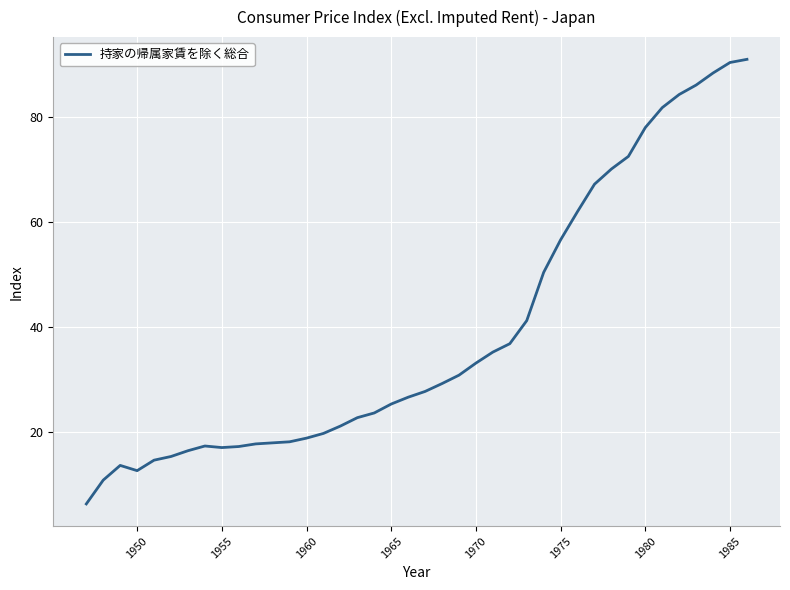

How many lines are shown in the chart?

1